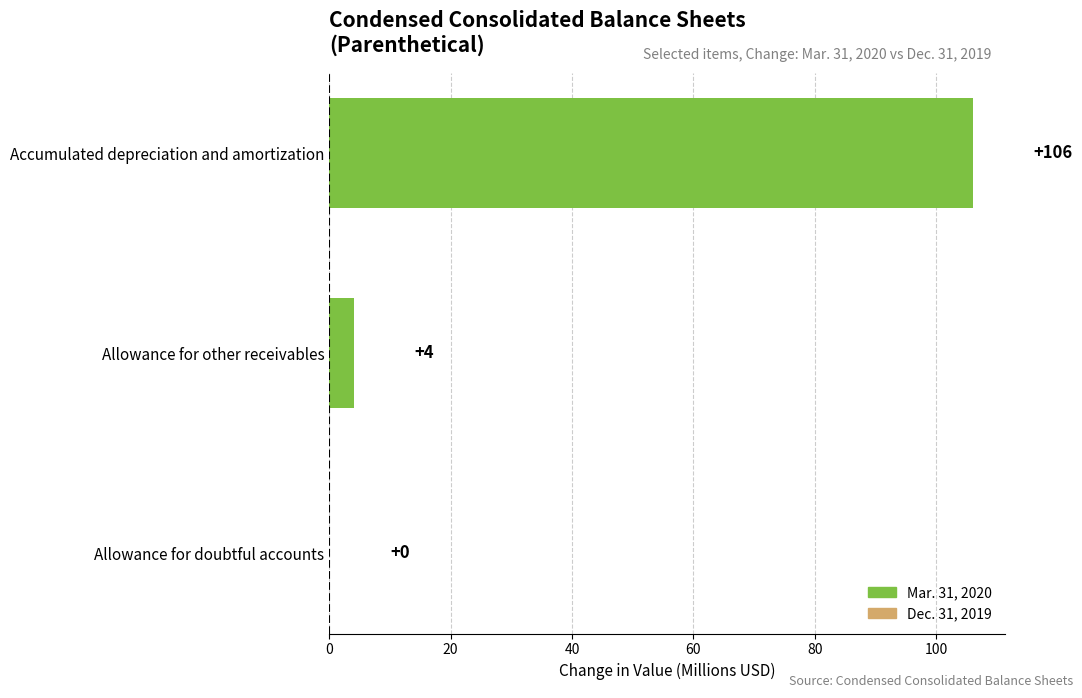

The chart shows a value of 49 at Accumulated depreciation and amortization. True or false?

False